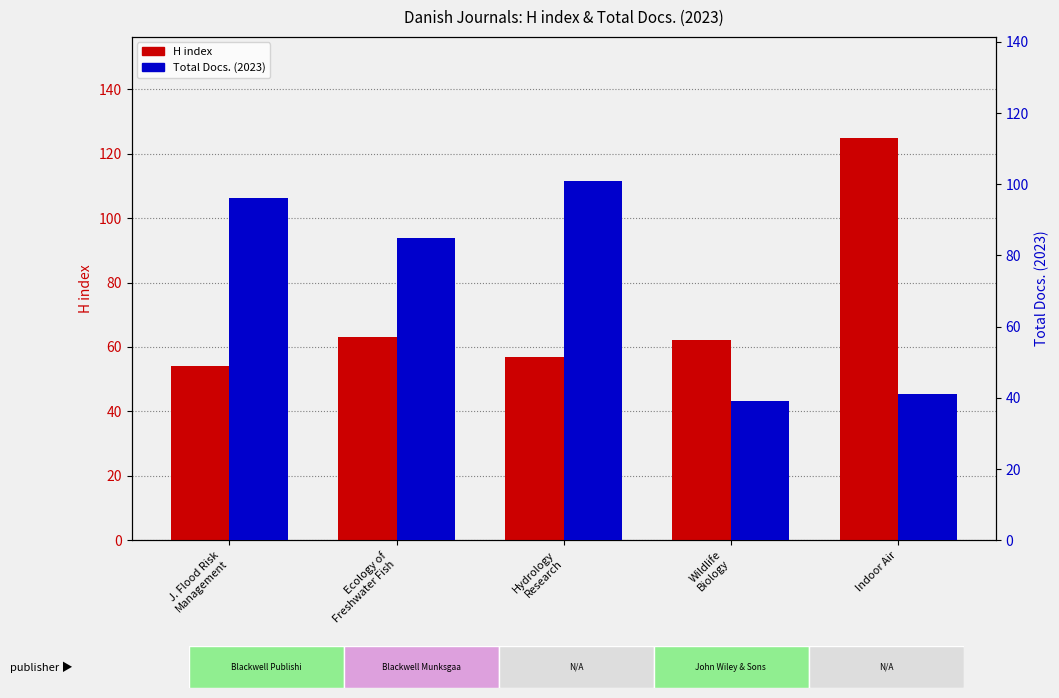

Which series has the largest total across all categories?

Total Docs. (2023)